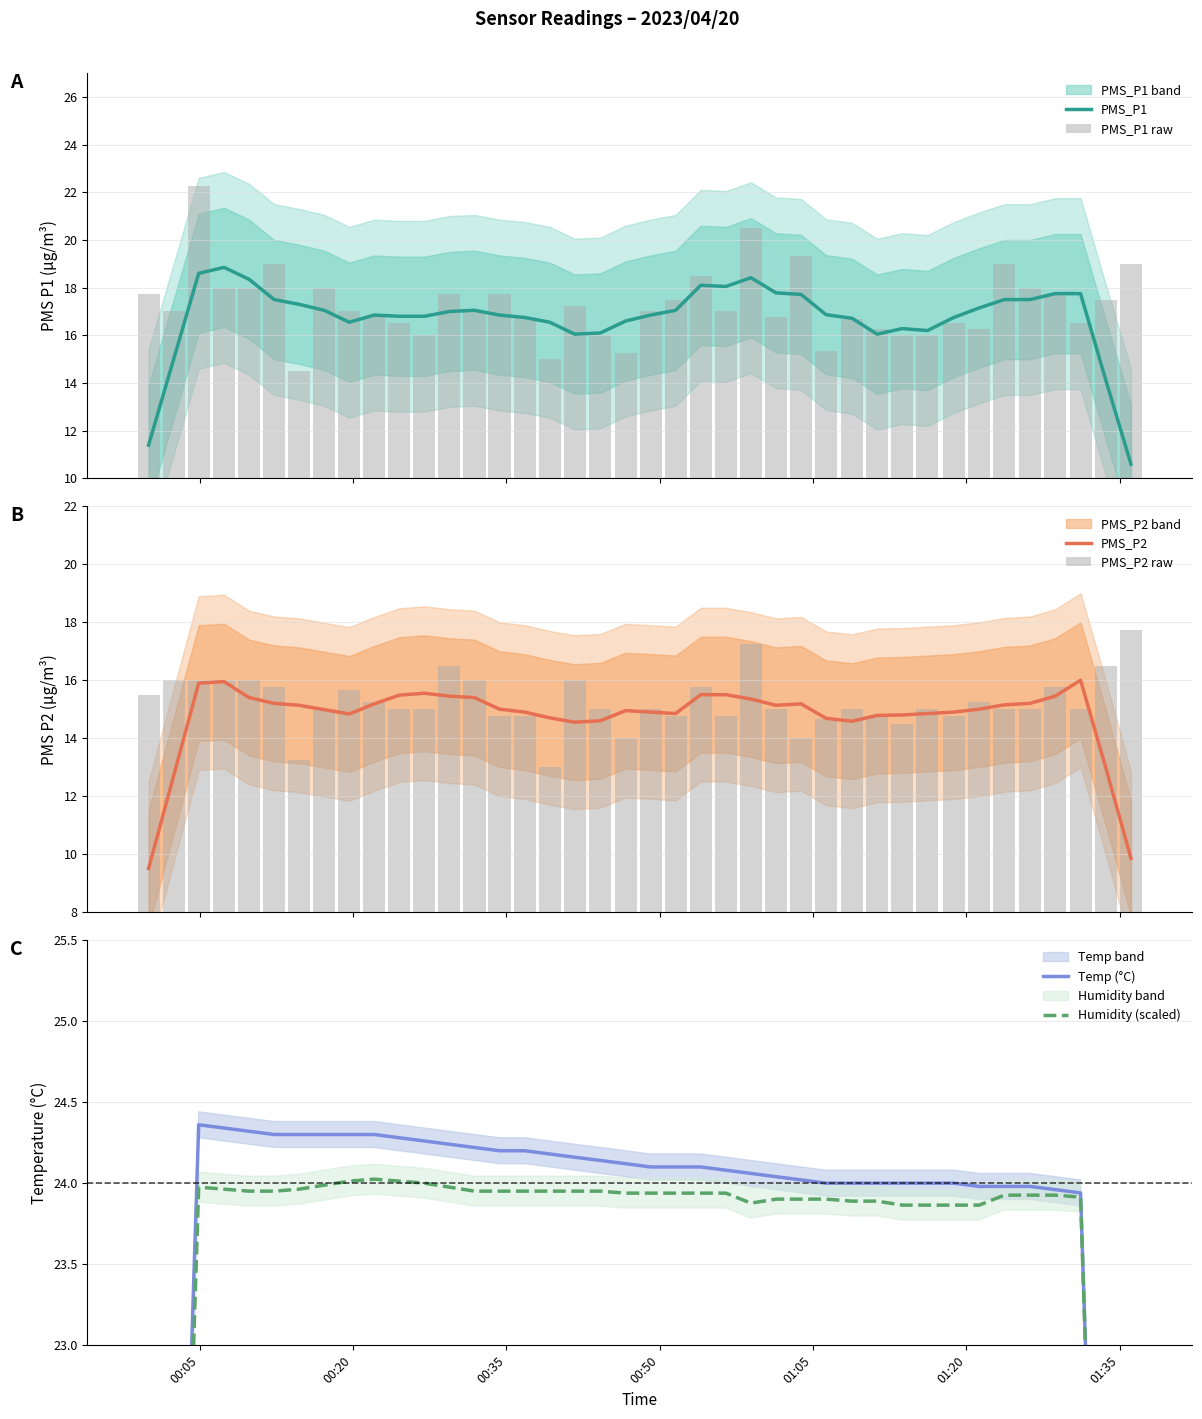

What is the lowest value of the PMS_P1 series?

10.6